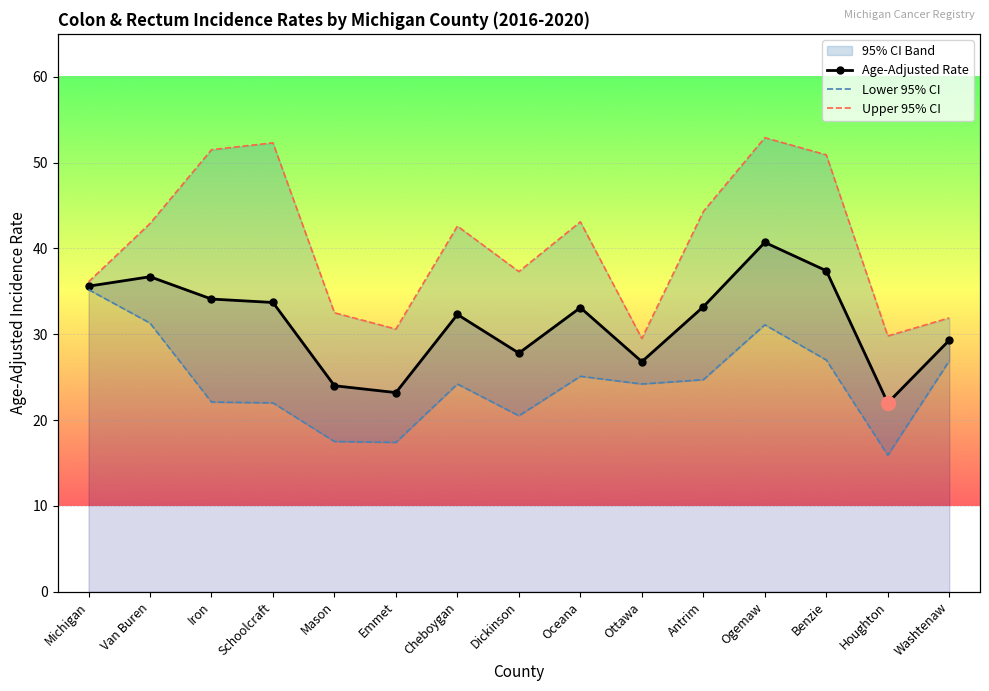

What position from the right is Van Buren?

14